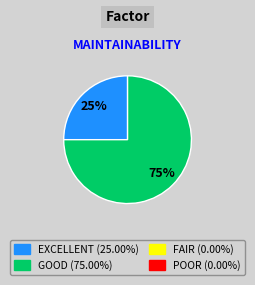

Does any single category account for the majority?

Yes